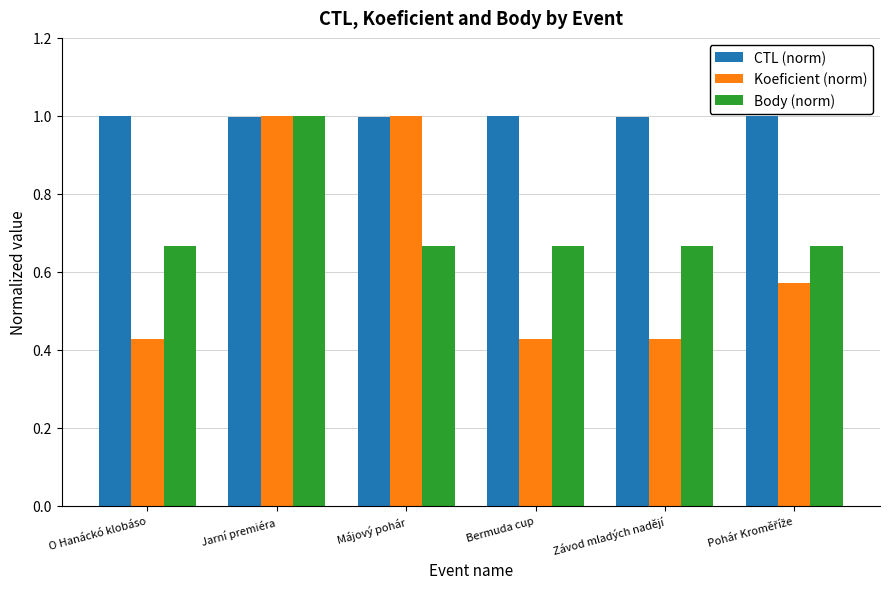

What is the label of the 3rd bar from the left?

Májový pohár